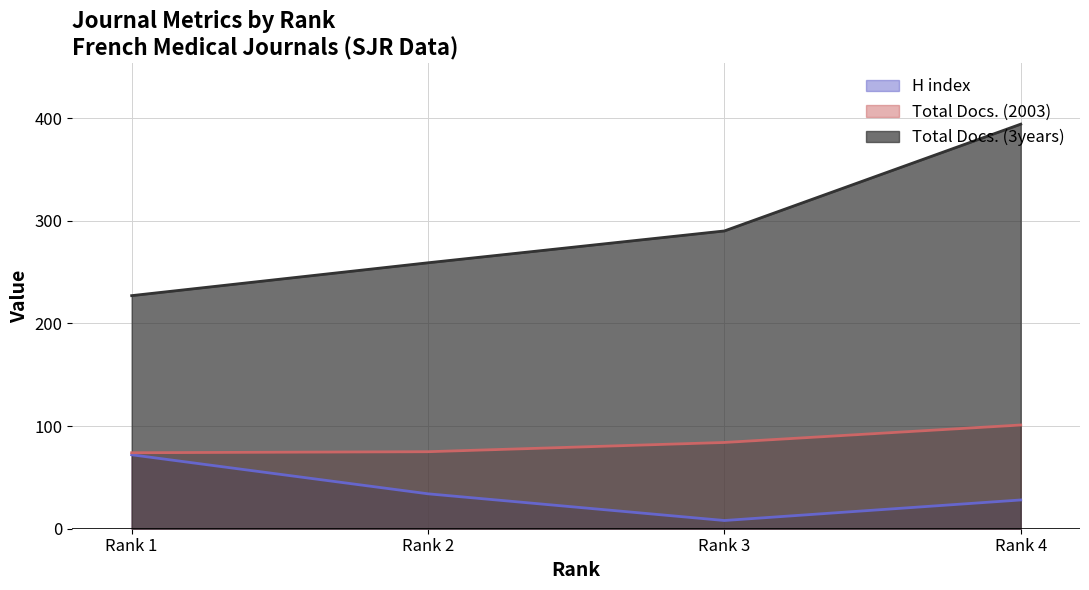

How many series are shown in this chart?

3